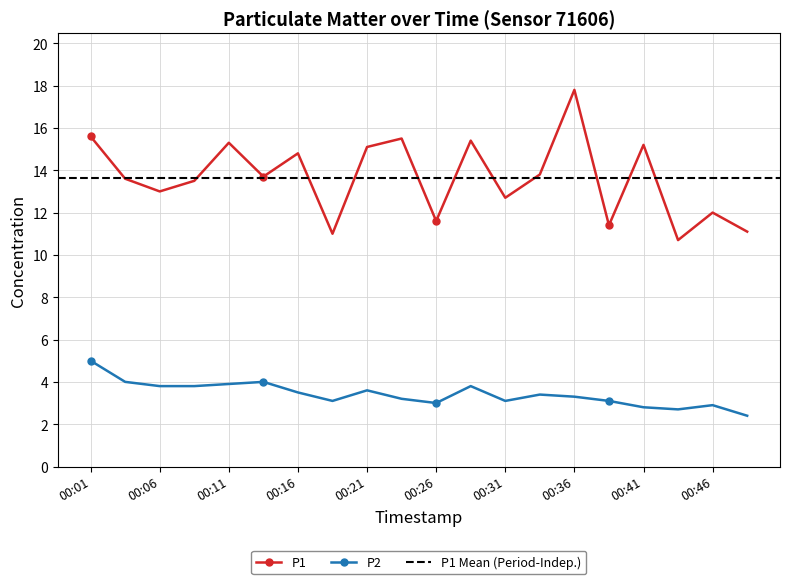

Where does the P1 series first go above 13?

00:01